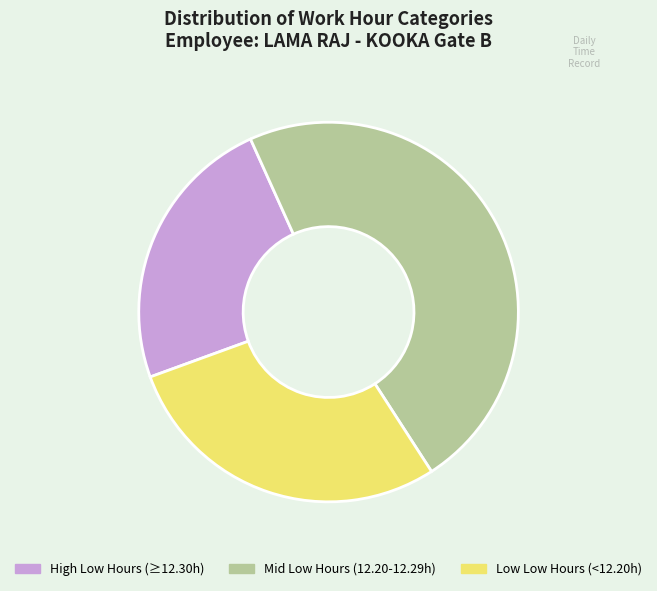

Is there any slice that represents more than half of the pie?

No